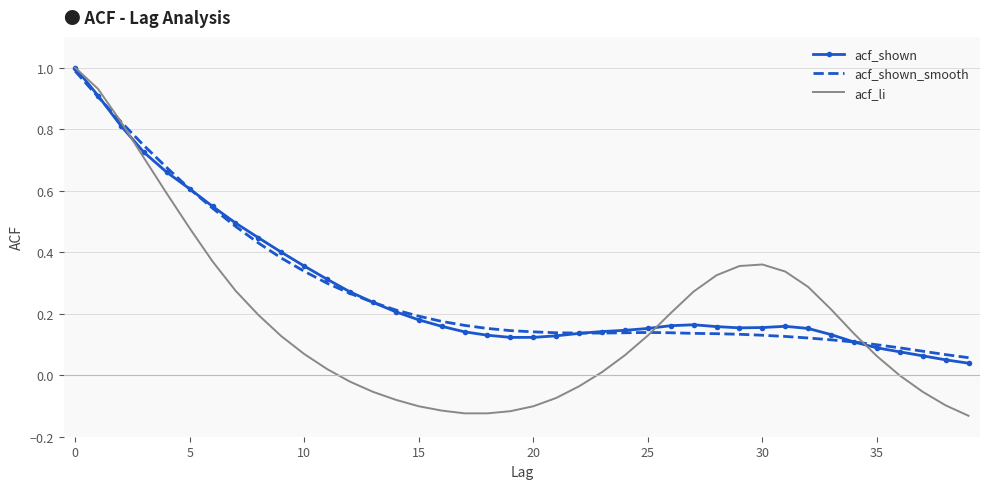

Which series has the largest range (max minus min)?

acf_li